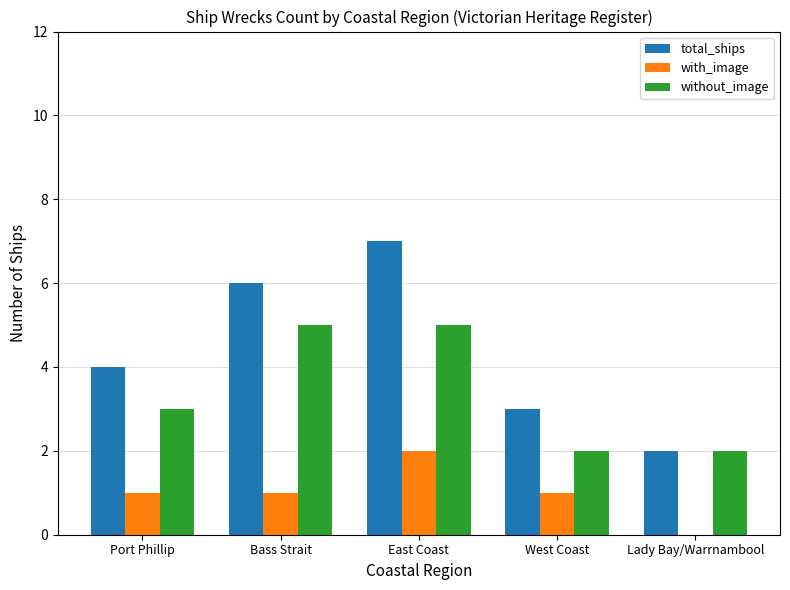

Reading left to right, transcribe all the data shown in this chart.

total_ships: 4	6	7	3	2
with_image: 1	1	2	1	0
without_image: 3	5	5	2	2